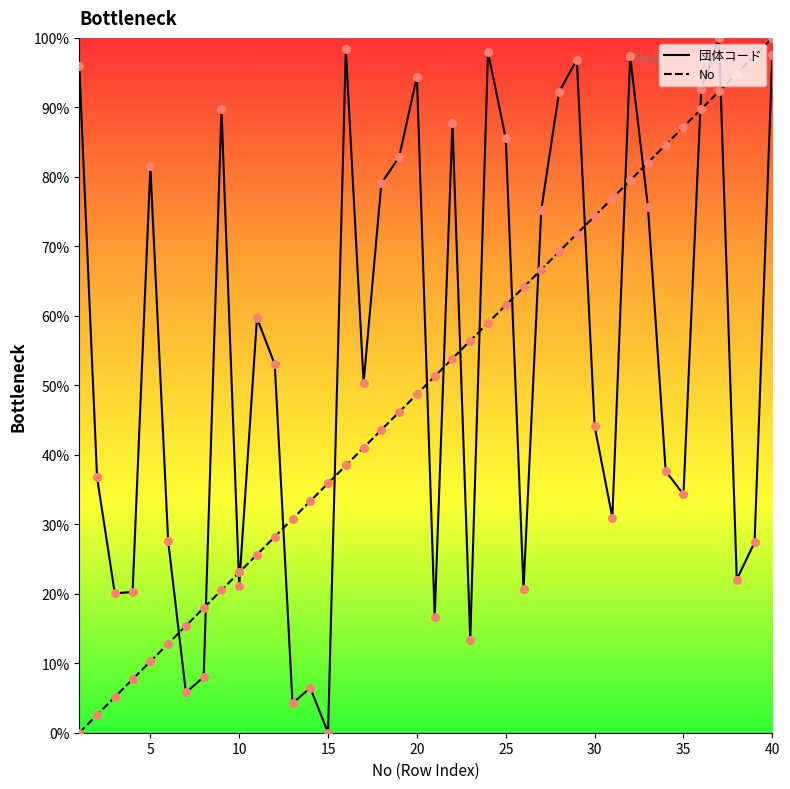

Which series has the widest spread of Y values?

団体コード